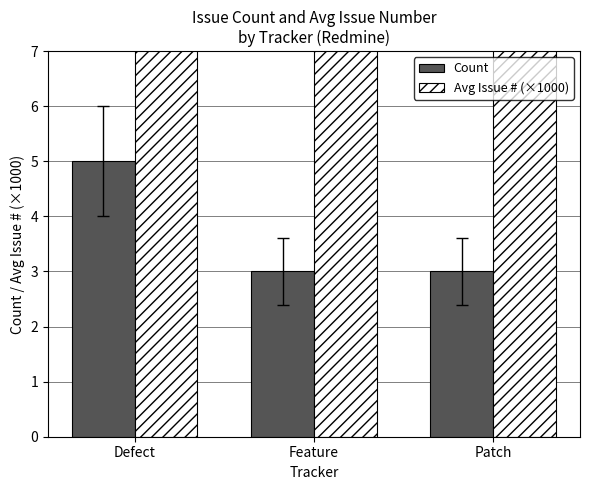

What is the total value across all series at Feature?

17.9